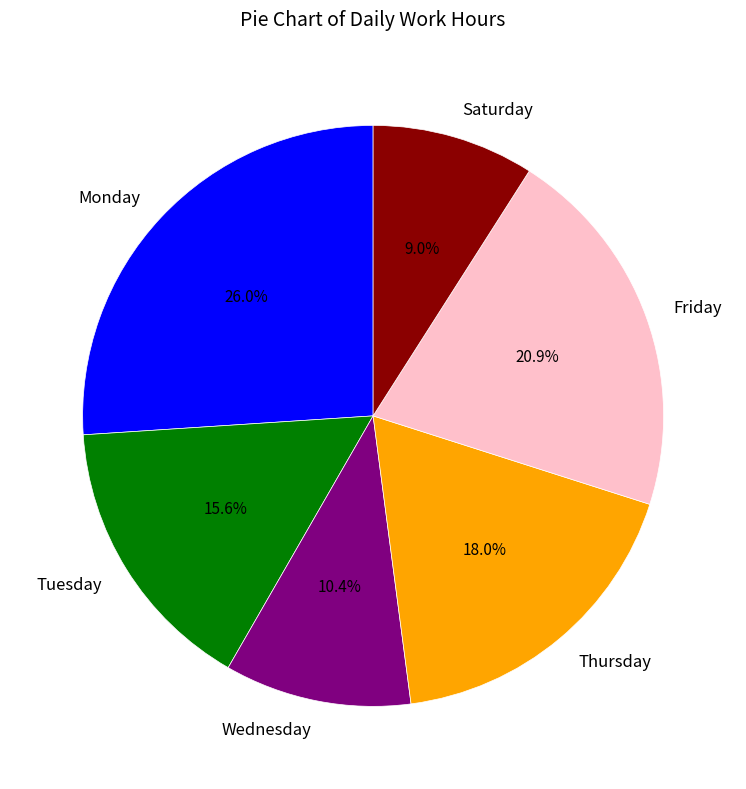

Does Thursday represent more than half of the total?

No